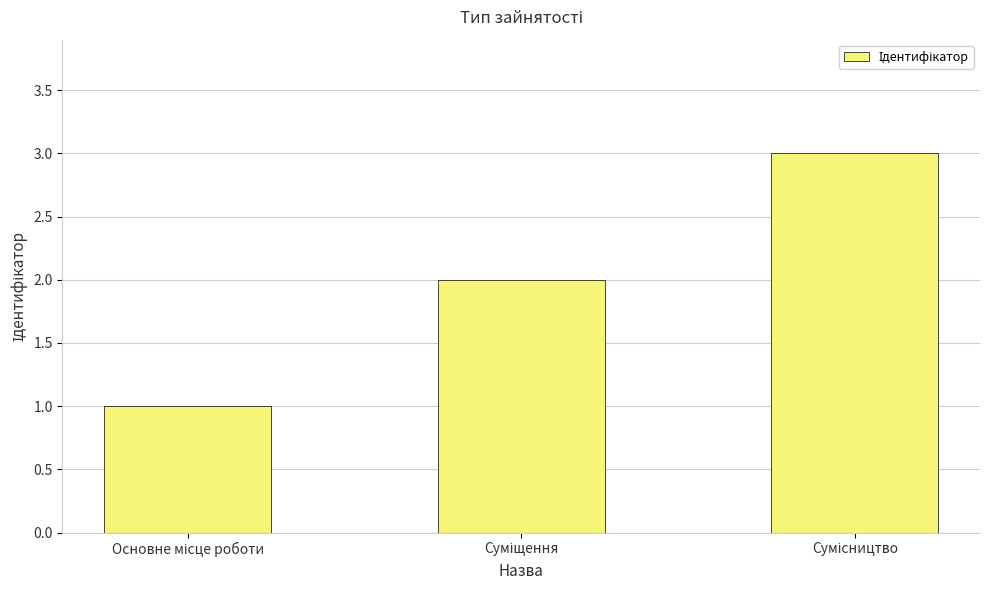

What is the sum of all values?

6